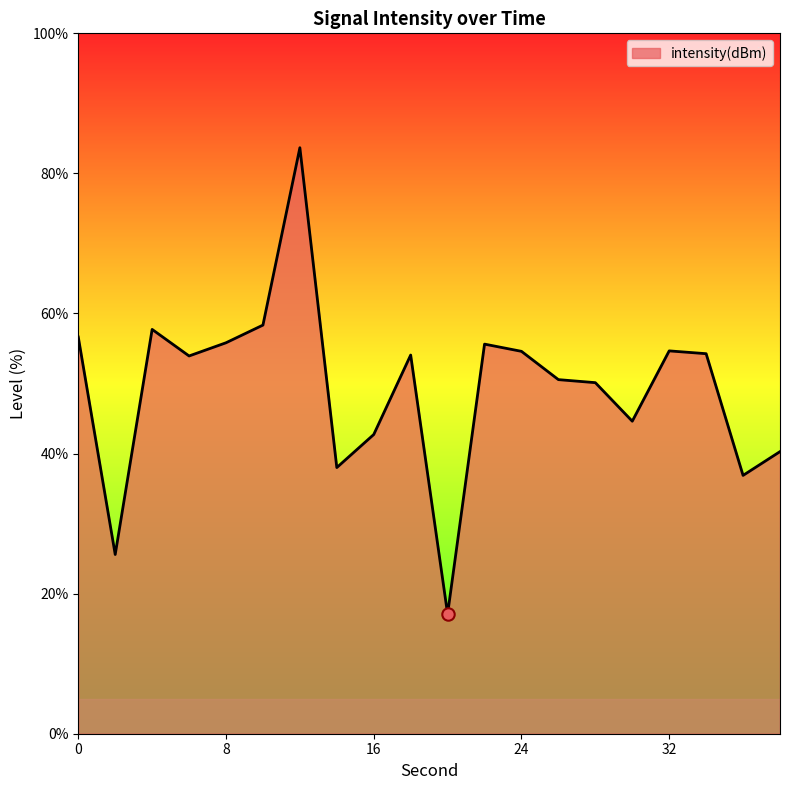

What is the greatest value displayed?

83.7